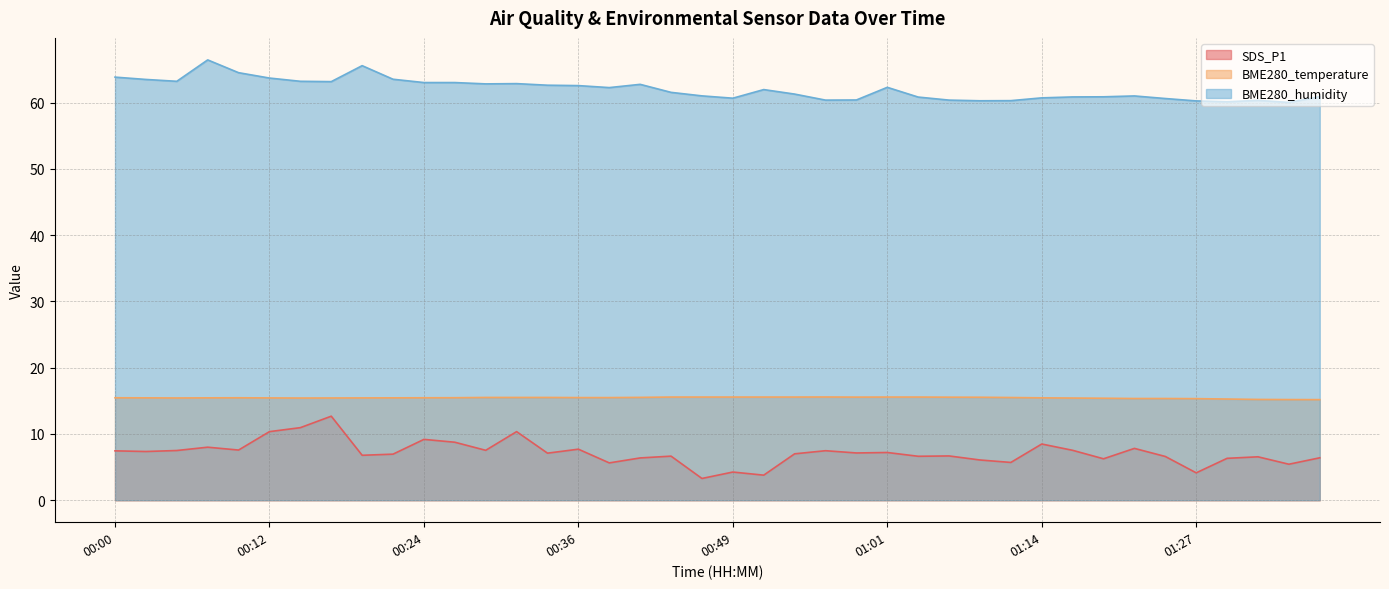

The value of BME280_temperature at 00:56 is 15.6. True or false?

True